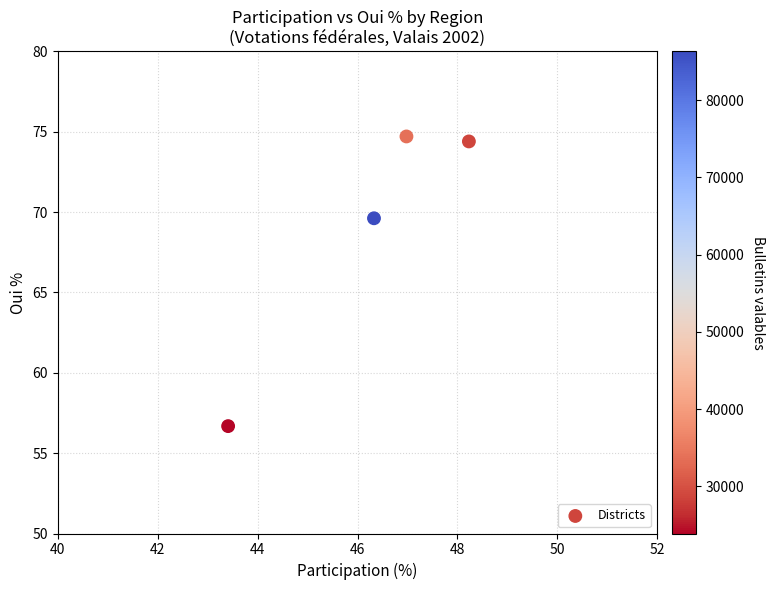

What Y value in the scatter plot is closest to 65?

69.6